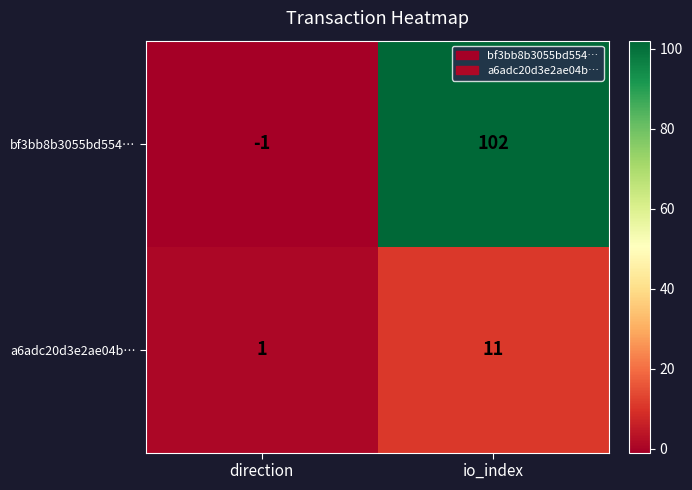

Which series has the largest total across all categories?

bf3bb8b3055bd554…